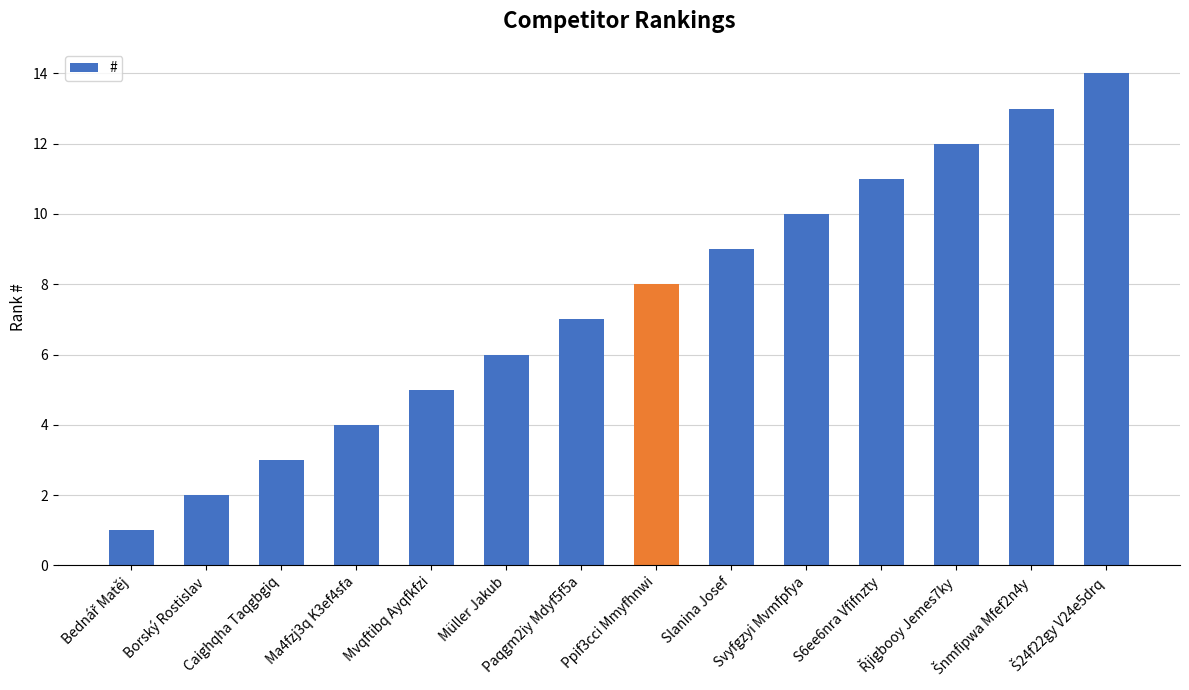

True or false: the data shows 10 at Svyfgzyi Mvmfpfya.

True